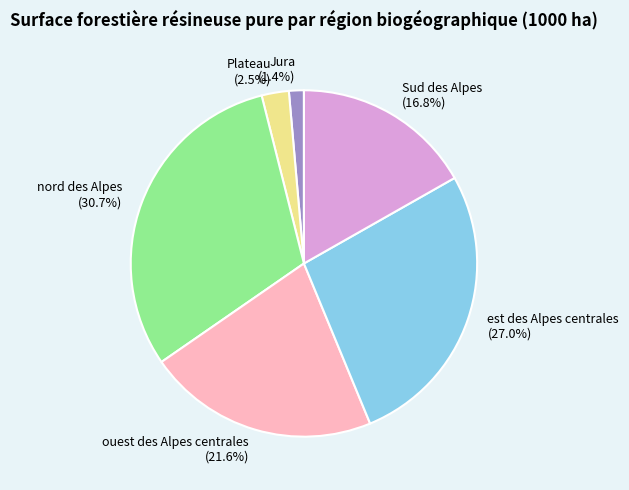

To the nearest percent, what is the difference between the est des Alpes centrales and Jura slice percentages?

26%